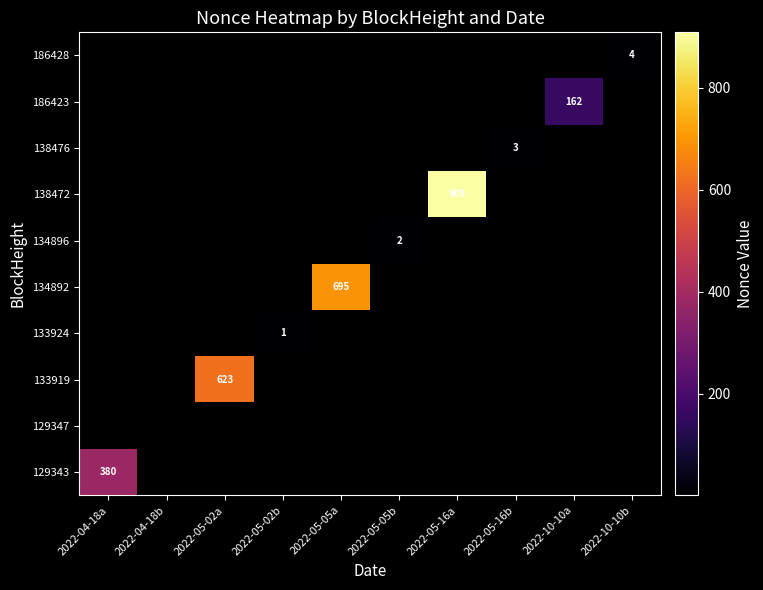

True or false: 134896 has a value of 2 at 2022-05-05b.

True